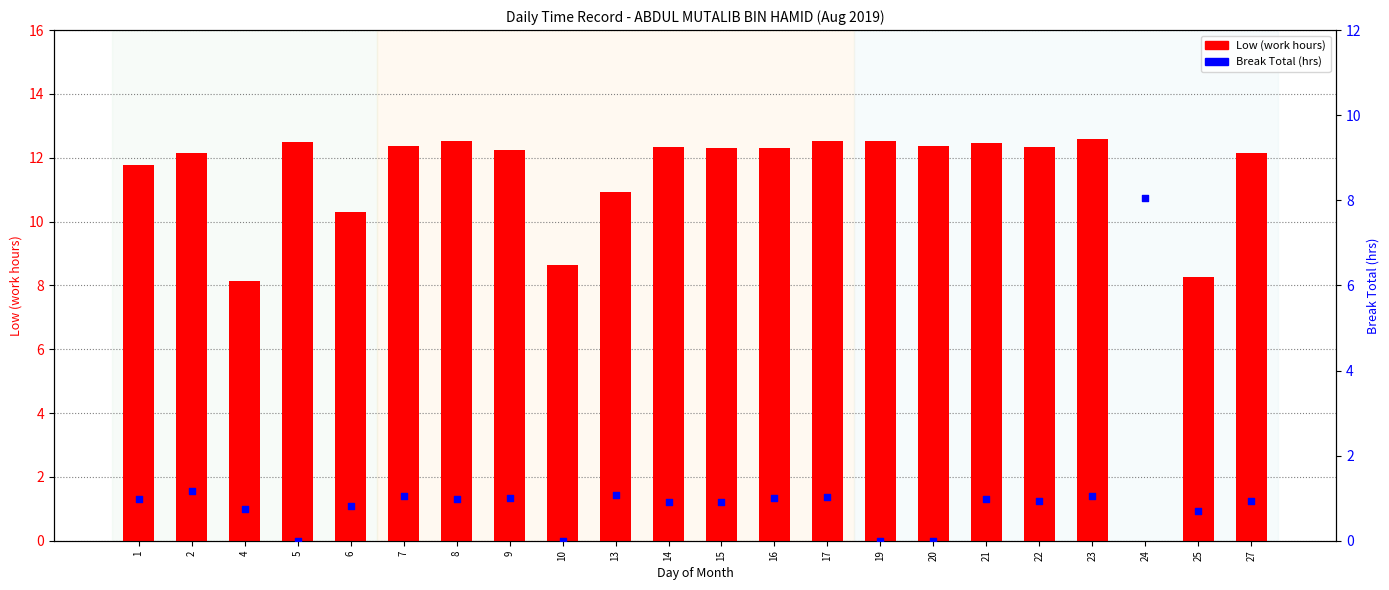

Which series has the widest spread of Y values?

Low (work hours)